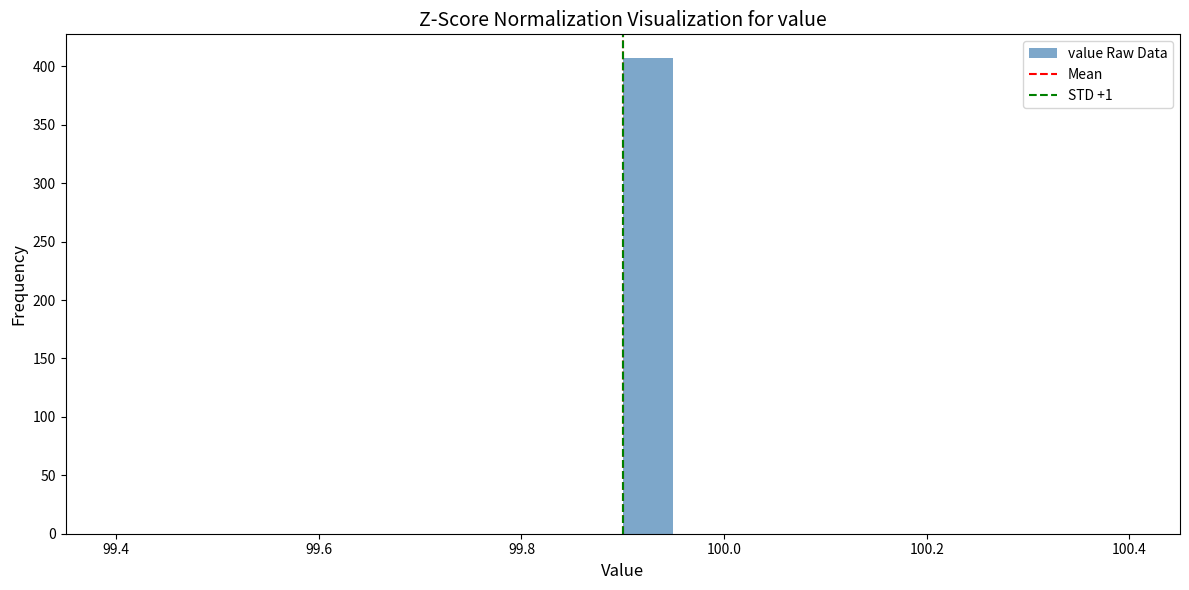

Read against the x-axis, roughly where is the centre of the tallest bar?

99.92